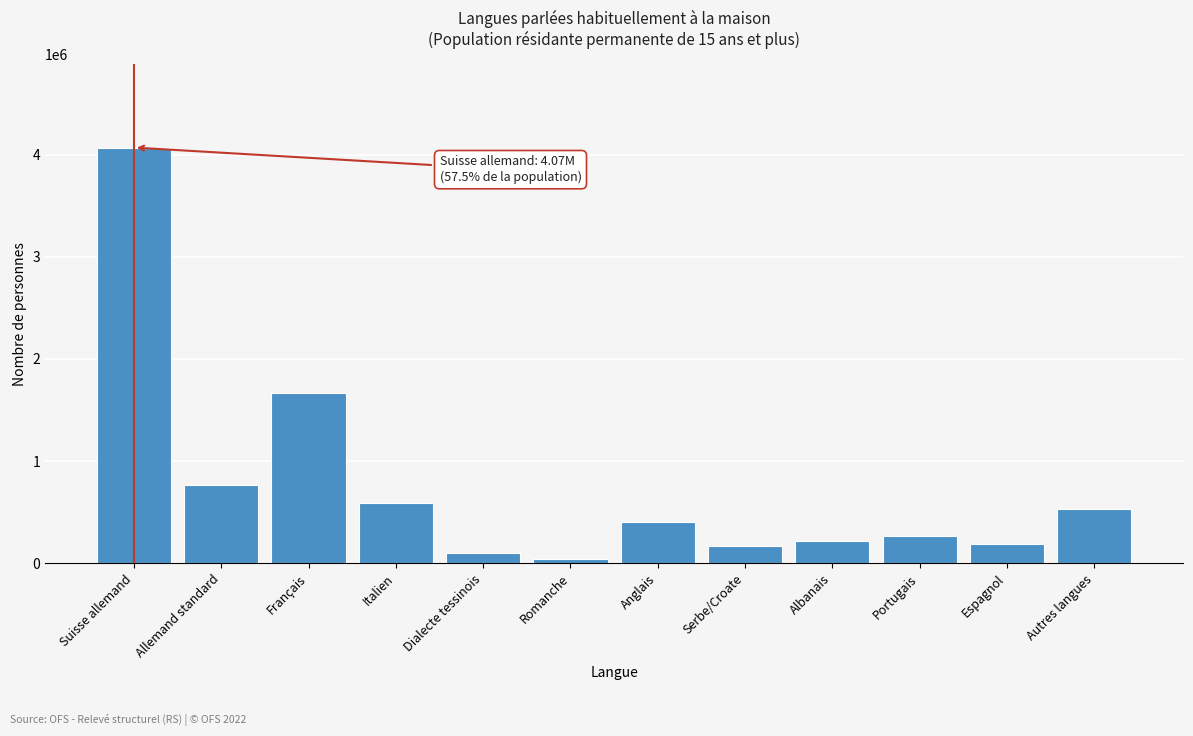

Approximately how many times larger is the value at Allemand standard compared to Français?

0.5